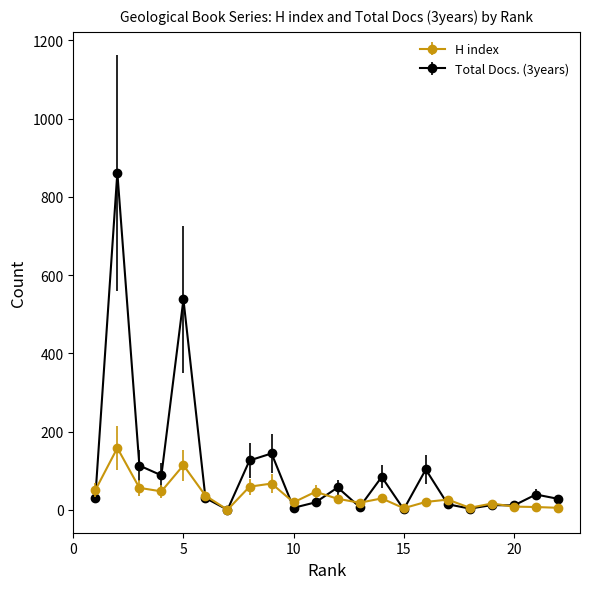

Rank the series by their maximum value, from highest to lowest.

Total Docs. (3years), H index